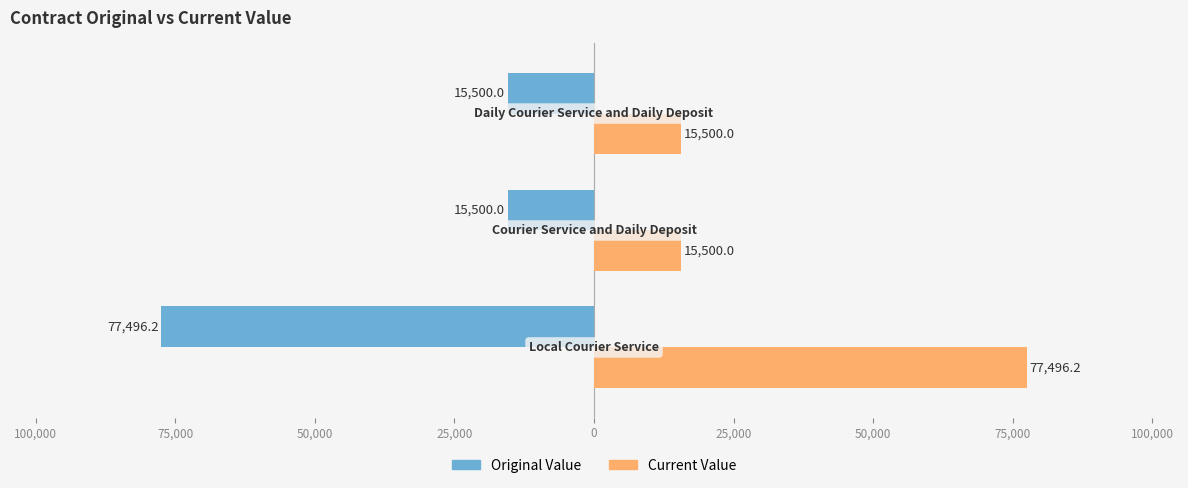

Reading left to right, list all the values displayed in this chart.

original_value: 125,000=-77496.2	100,000=-15500.0	75,000=-15500.0
current_value: 125,000=77496.2	100,000=15500.0	75,000=15500.0